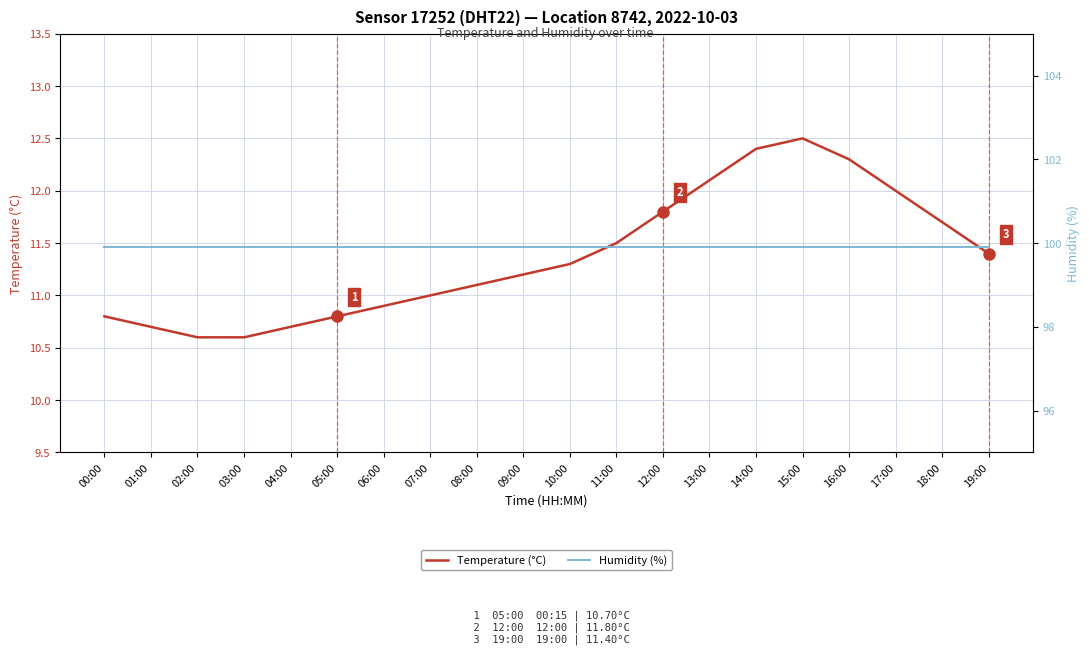

What is the smallest value displayed?

10.6